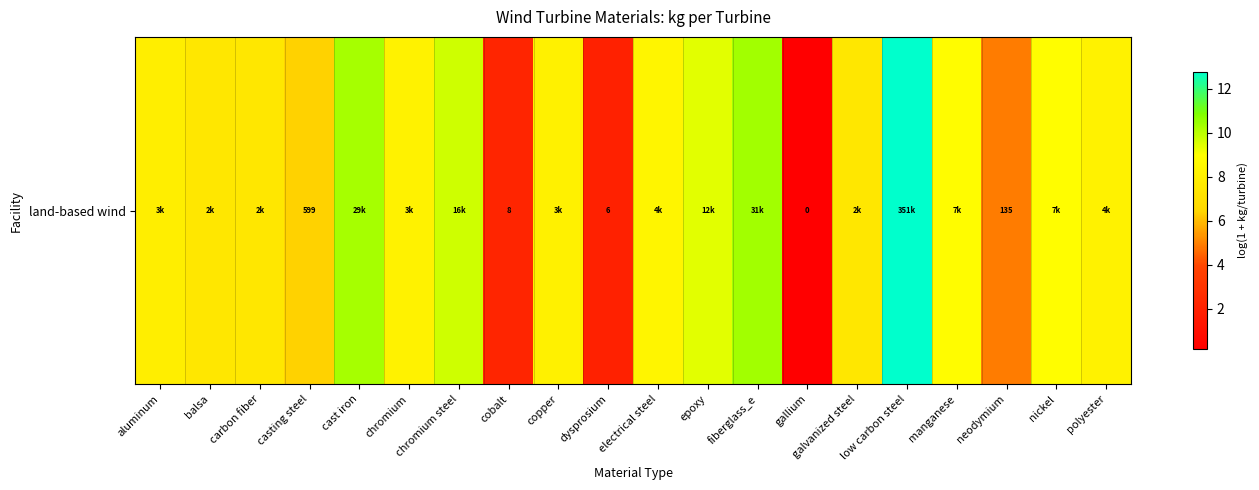

True or false: the data shows 7.5 at galvanized steel.

True